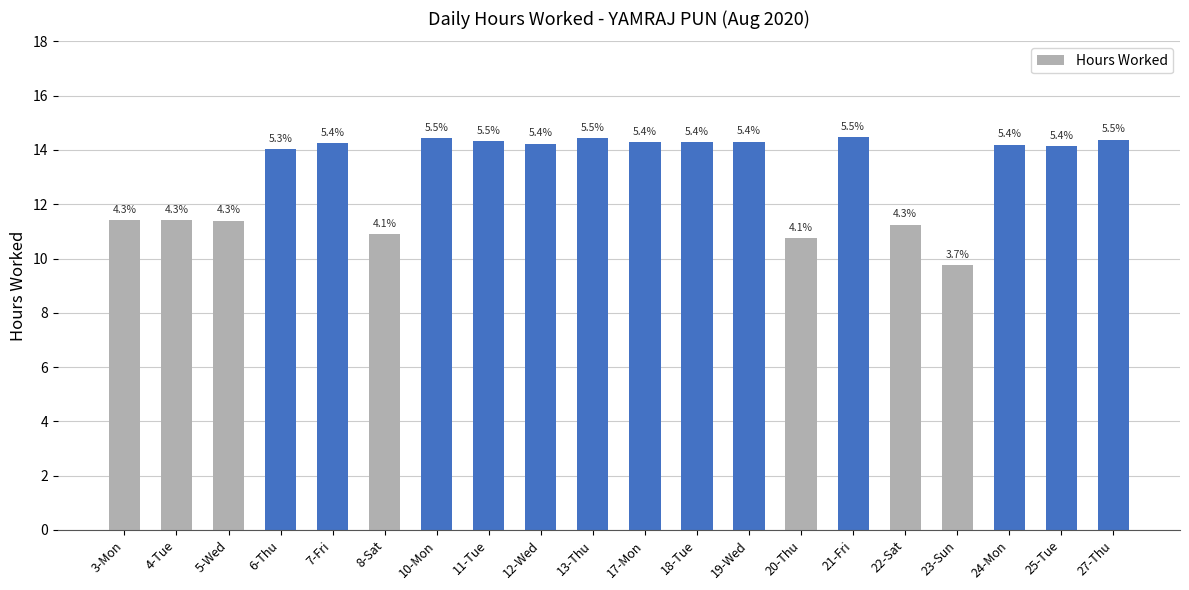

List the labels in order of value, smallest first.

23-Sun, 20-Thu, 8-Sat, 22-Sat, 5-Wed, 4-Tue, 3-Mon, 6-Thu, 25-Tue, 24-Mon, 12-Wed, 7-Fri, 17-Mon, 18-Tue, 19-Wed, 11-Tue, 27-Thu, 10-Mon, 13-Thu, 21-Fri